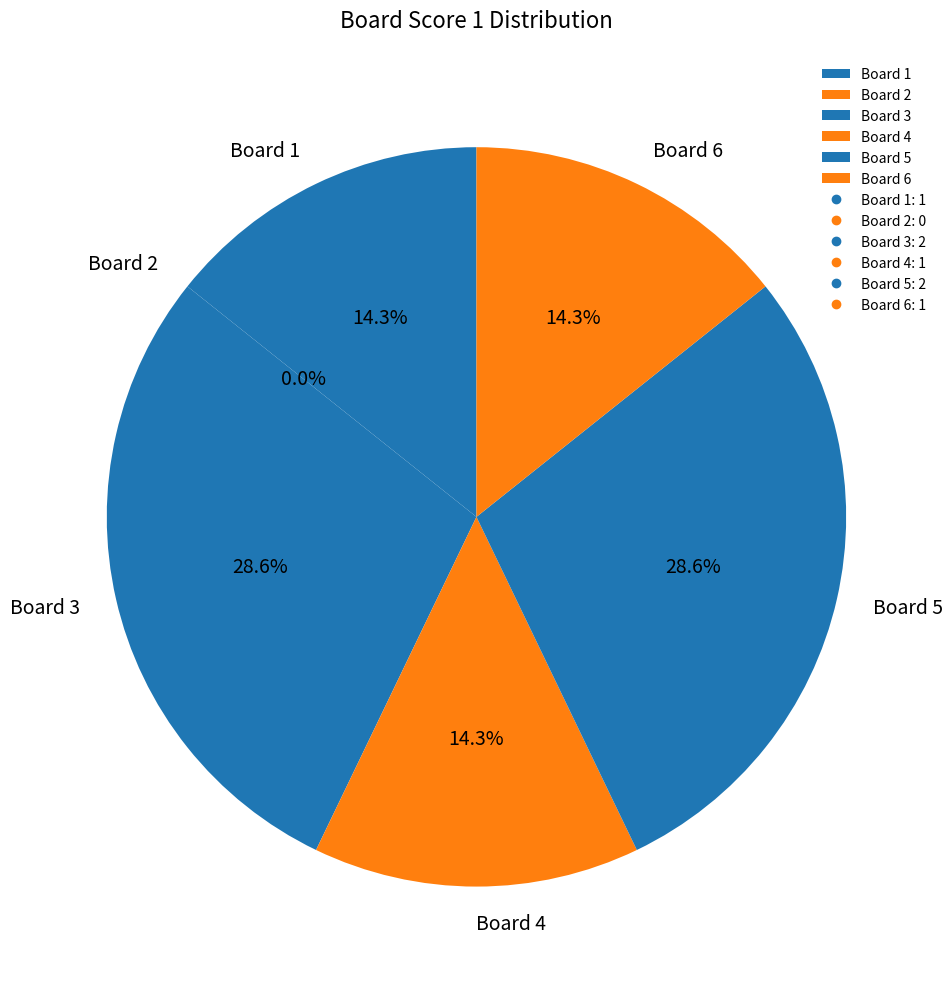

What is the smallest slice in the pie chart?

Board 2